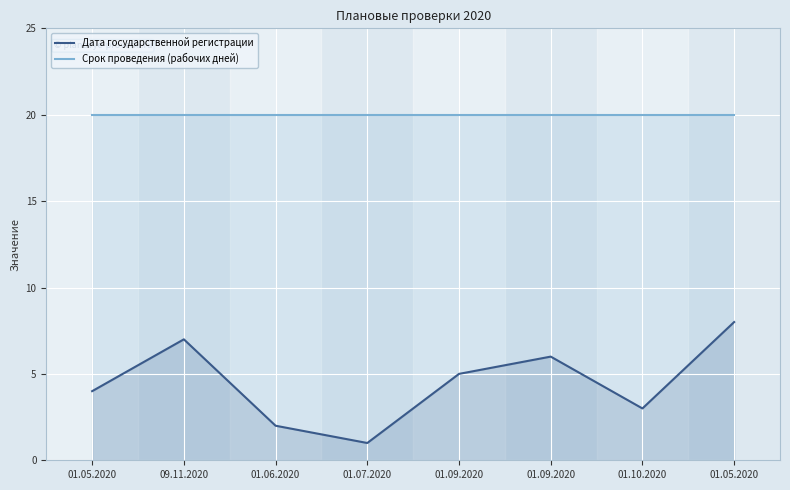

What is the label of the 7th point from the left?

01.10.2020